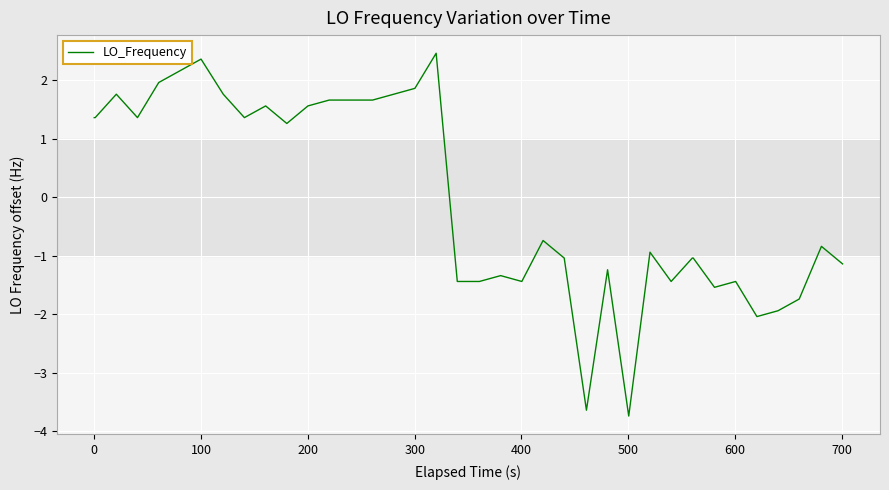

What is the minimum value shown in the chart?

-3.7